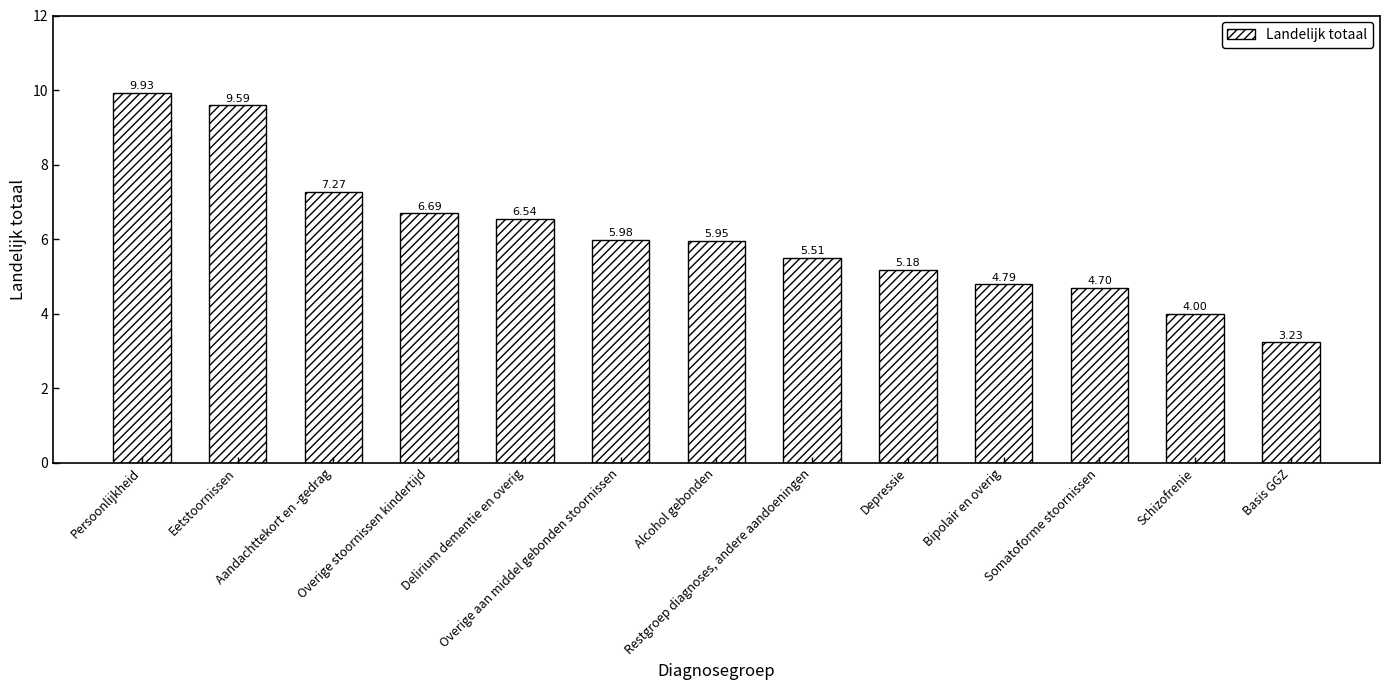

At which category does the chart reach its minimum across all series?

Basis GGZ